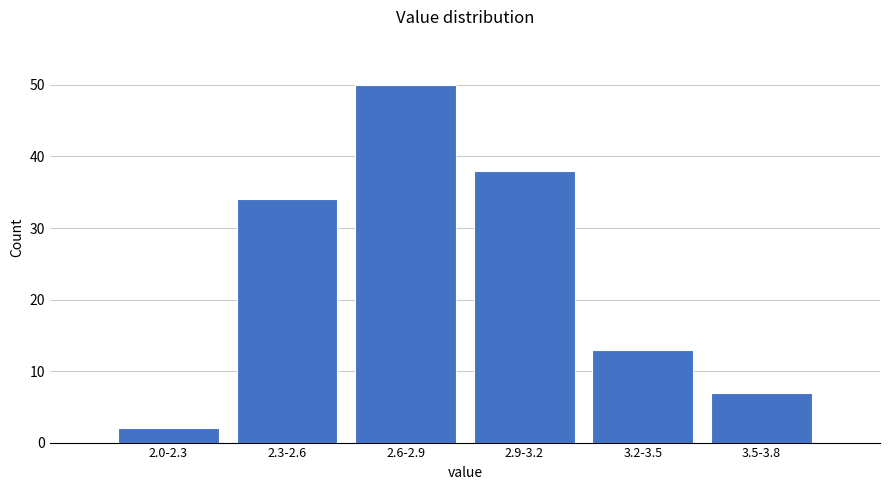

Reading right to left, extract all data points from this chart.

3.5-3.8=7	3.2-3.5=13	2.9-3.2=38	2.6-2.9=50	2.3-2.6=34	2.0-2.3=2